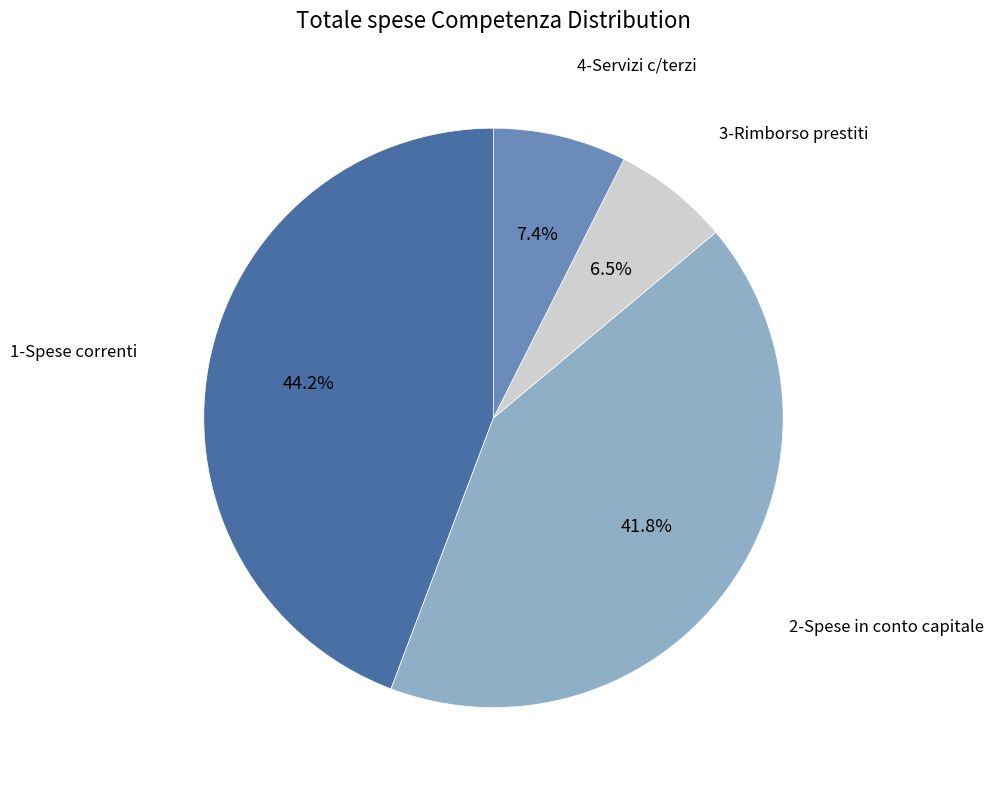

Does any single category account for the majority?

No